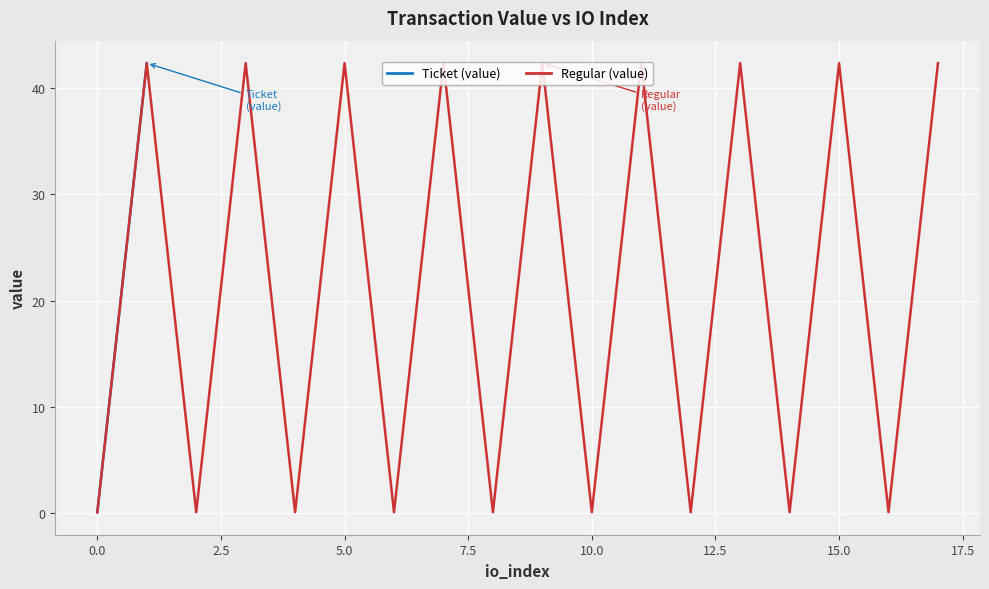

Is this an area chart (filled region under the line)?

No